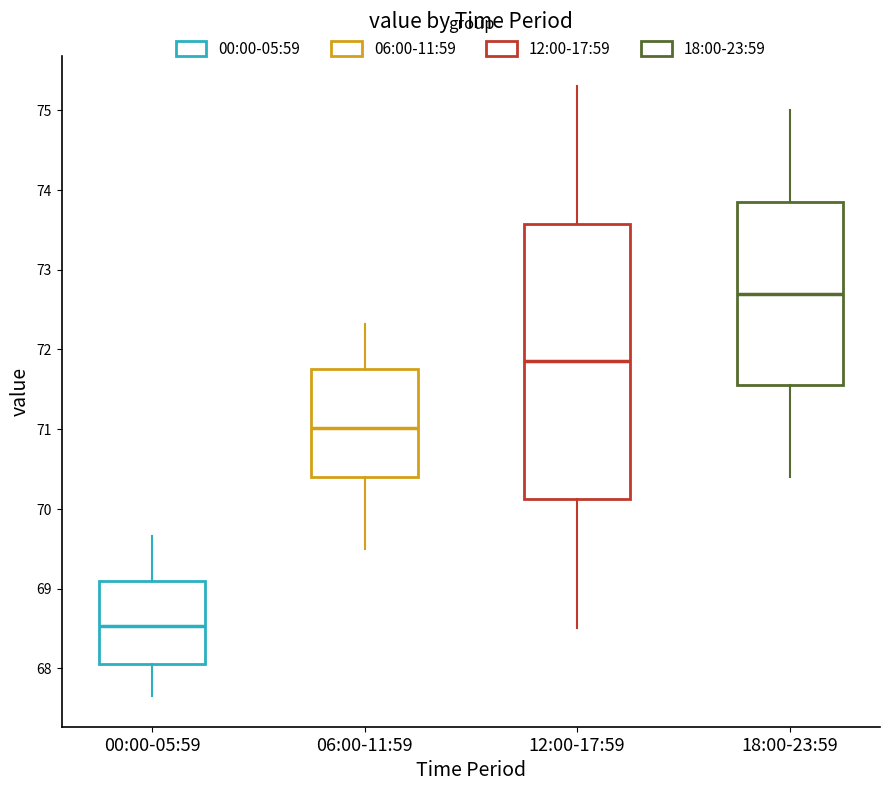

Which box has the lowest median line?

00:00-05:59